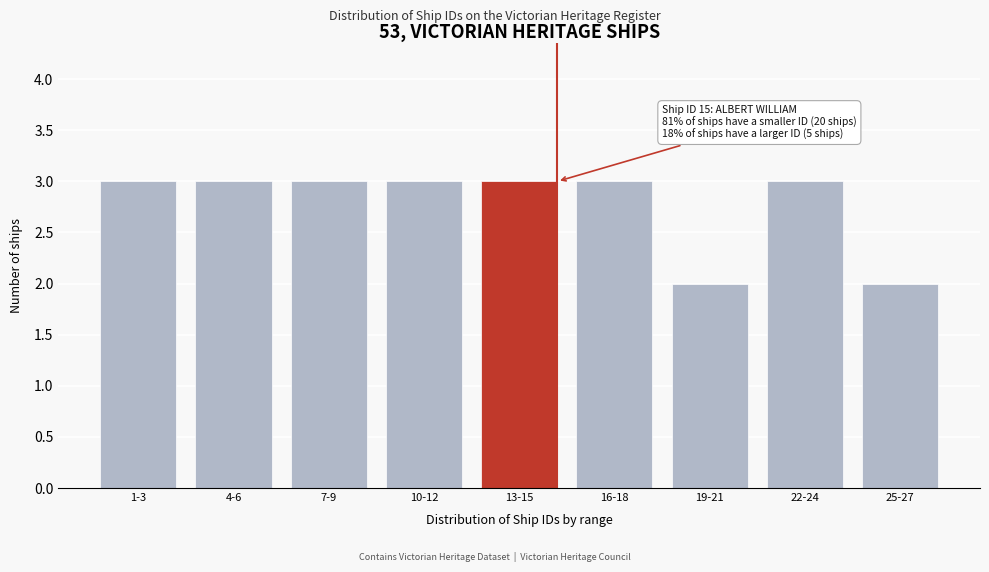

Reading left to right, list all the values displayed in this chart.

1-3=3	4-6=3	7-9=3	10-12=3	13-15=3	16-18=3	19-21=2	22-24=3	25-27=2